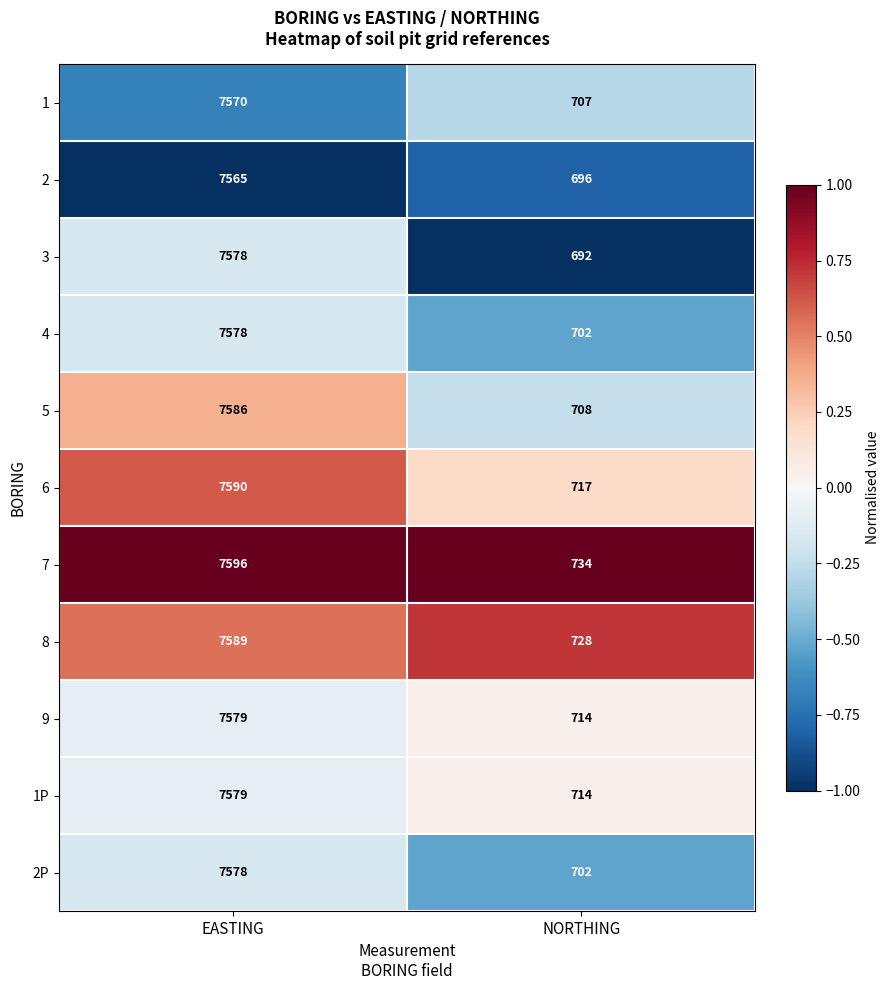

Which series has the largest total across all categories?

7